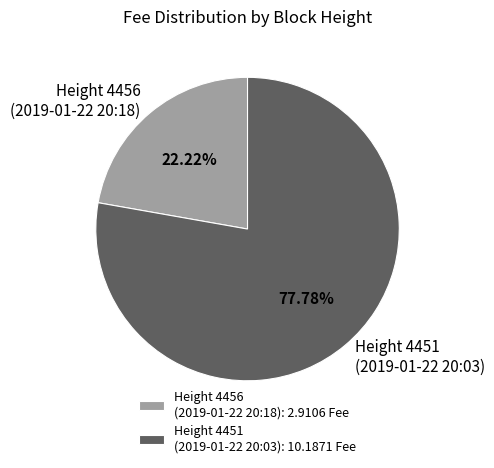

Between Height 4451 (2019-01-22 20:03) and Height 4456 (2019-01-22 20:18), which is larger?

Height 4451 (2019-01-22 20:03)